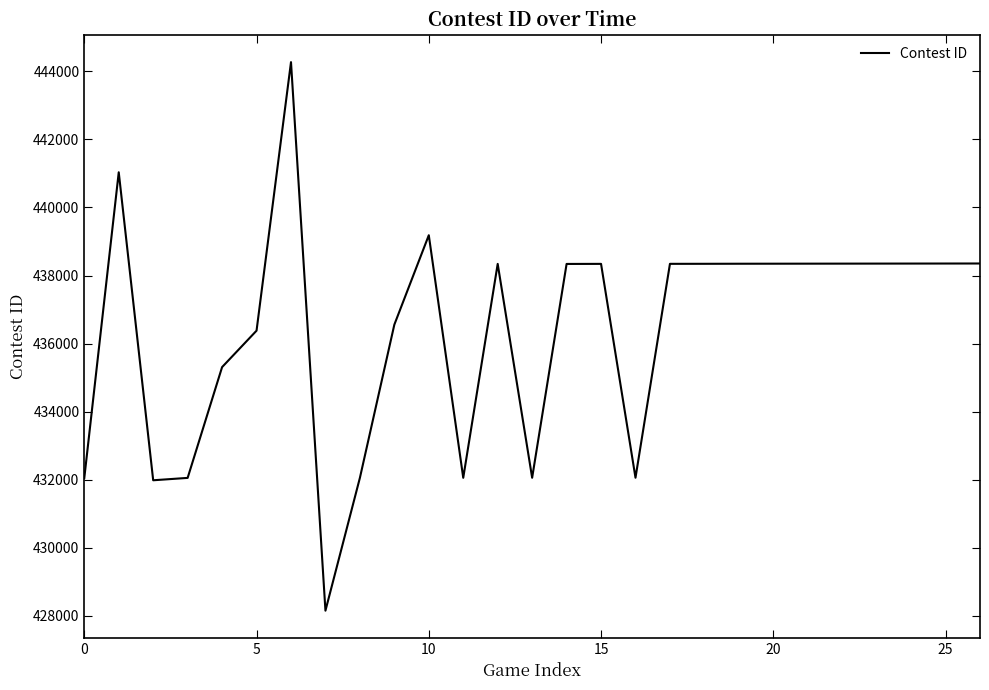

What is the difference between the maximum and minimum values?

16121